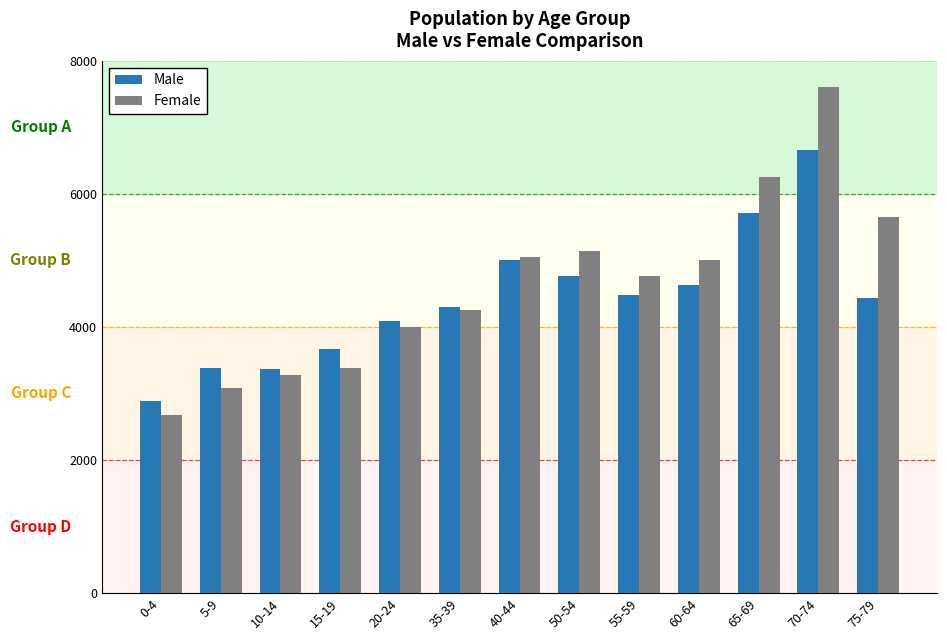

What is the sum of the Male values at 65-69 and 0-4?

8595